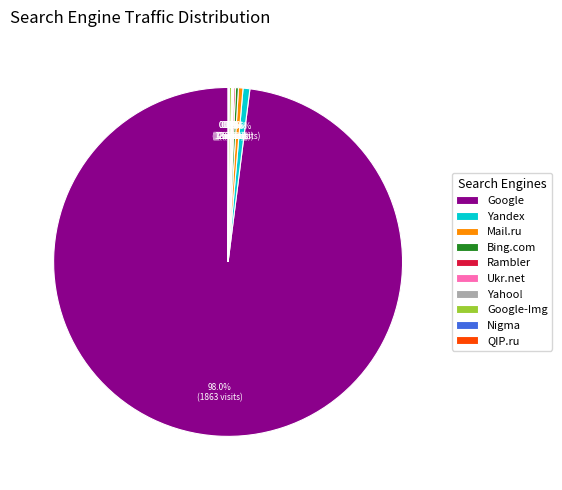

Is there a majority slice in this chart?

Yes